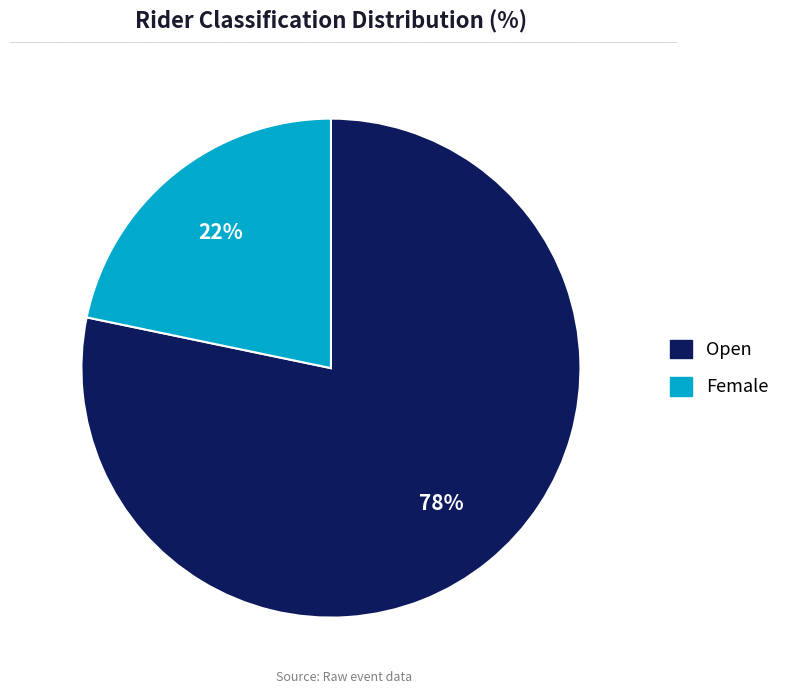

Rank the categories by value from highest to lowest.

Open, Female